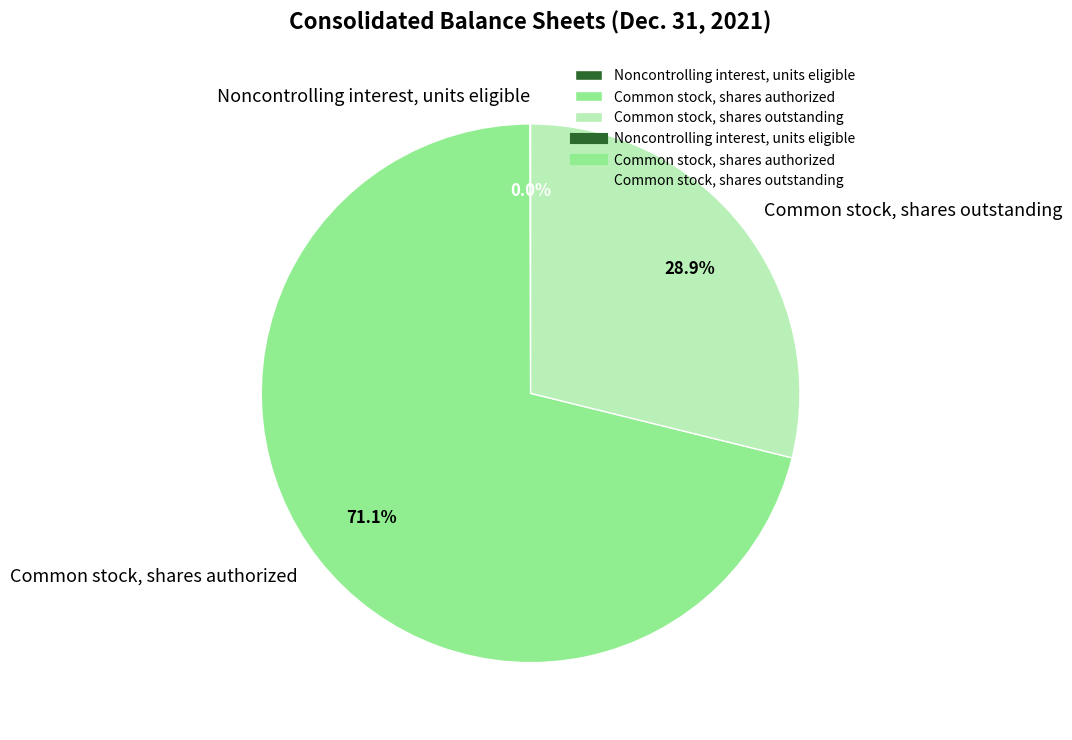

What percentage do Common stock, shares authorized and Common stock, shares outstanding together represent?

100.0%